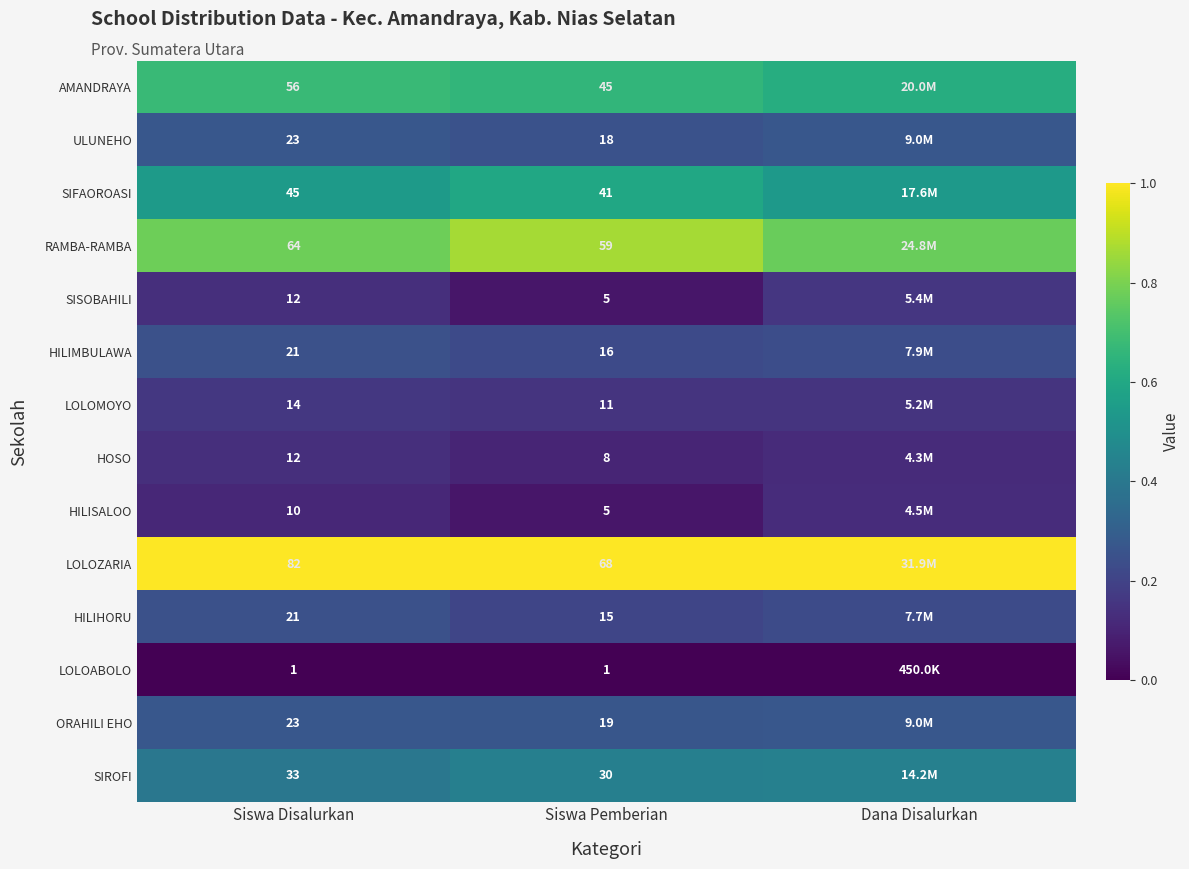

Is the value of SIFAOROASI at Siswa Pemberian greater than the value of HILISALOO at Siswa Pemberian?

Yes